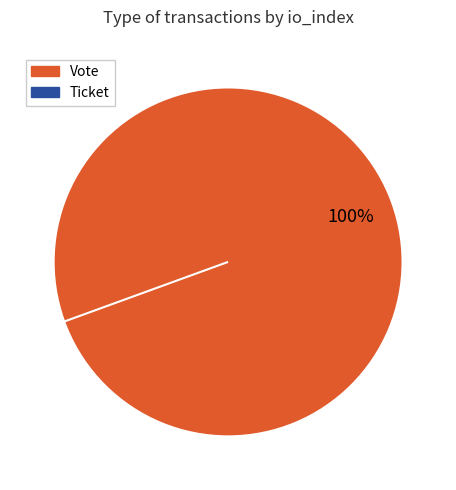

Which slice is the smallest?

Ticket